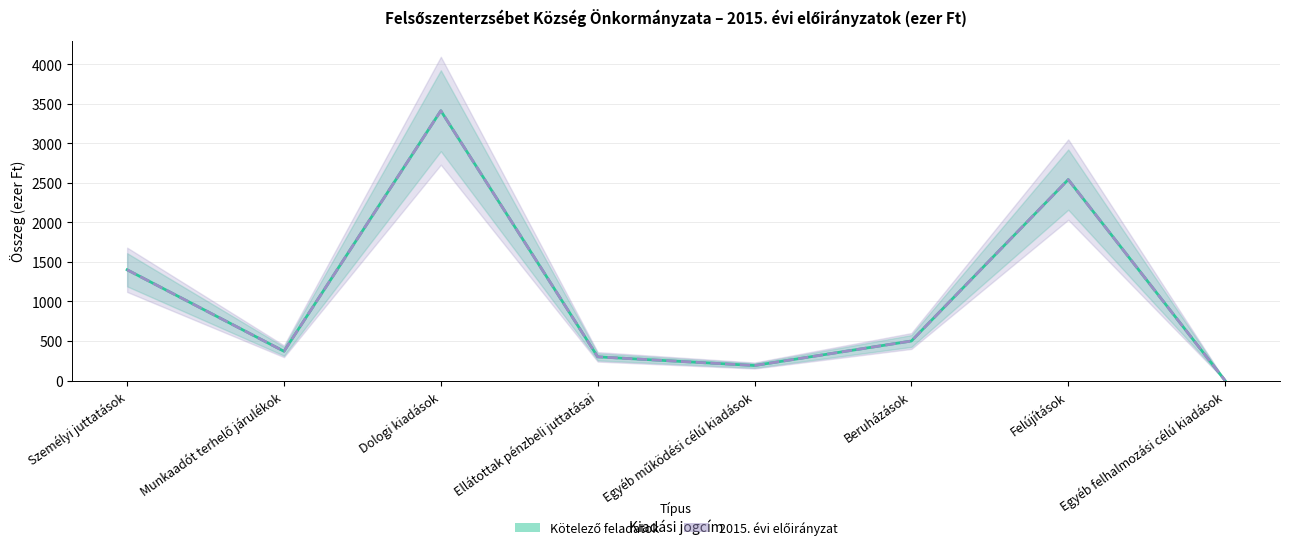

How many positive values does the 2015. évi előirányzat series have?

7